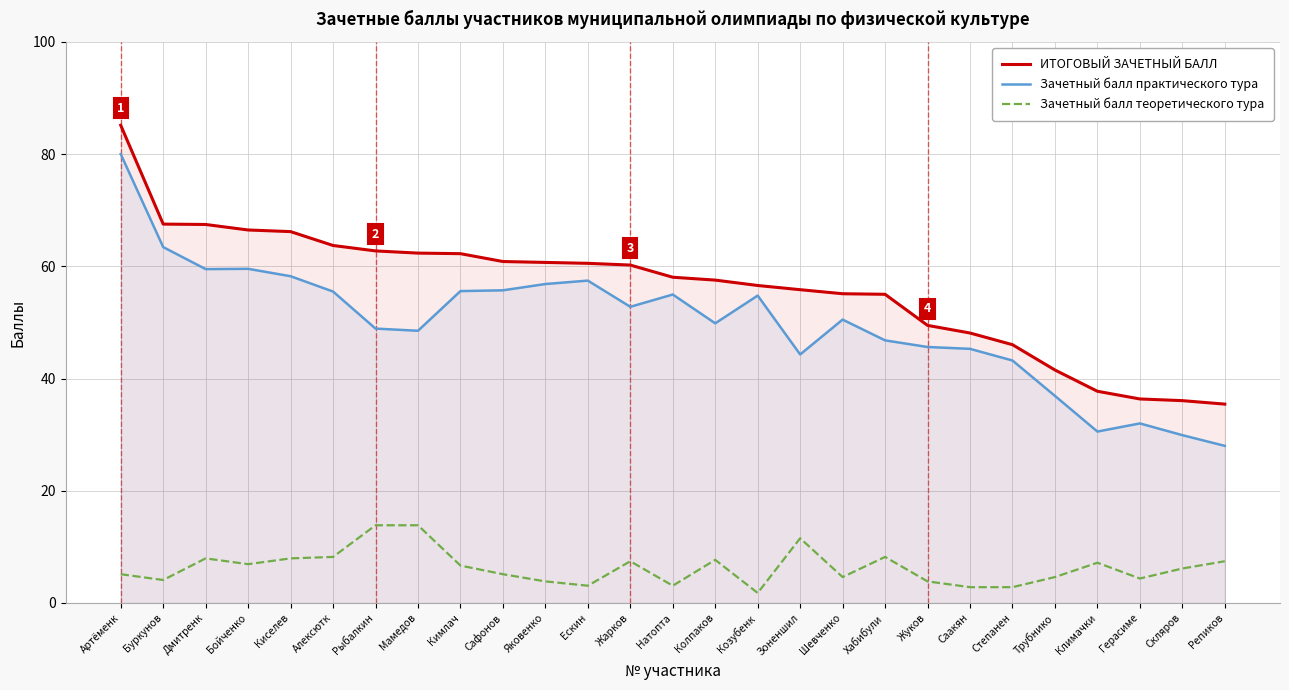

At which label is Зачетный балл теоретического тура closest to 7?

Бойченко